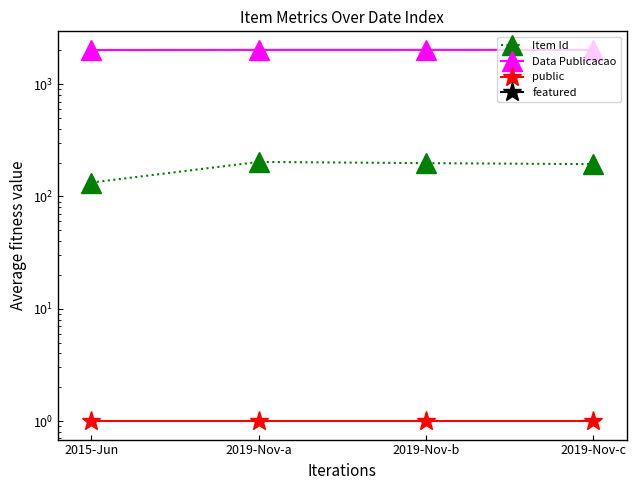

At which category is the sum across all series the highest?

2019-Nov-a